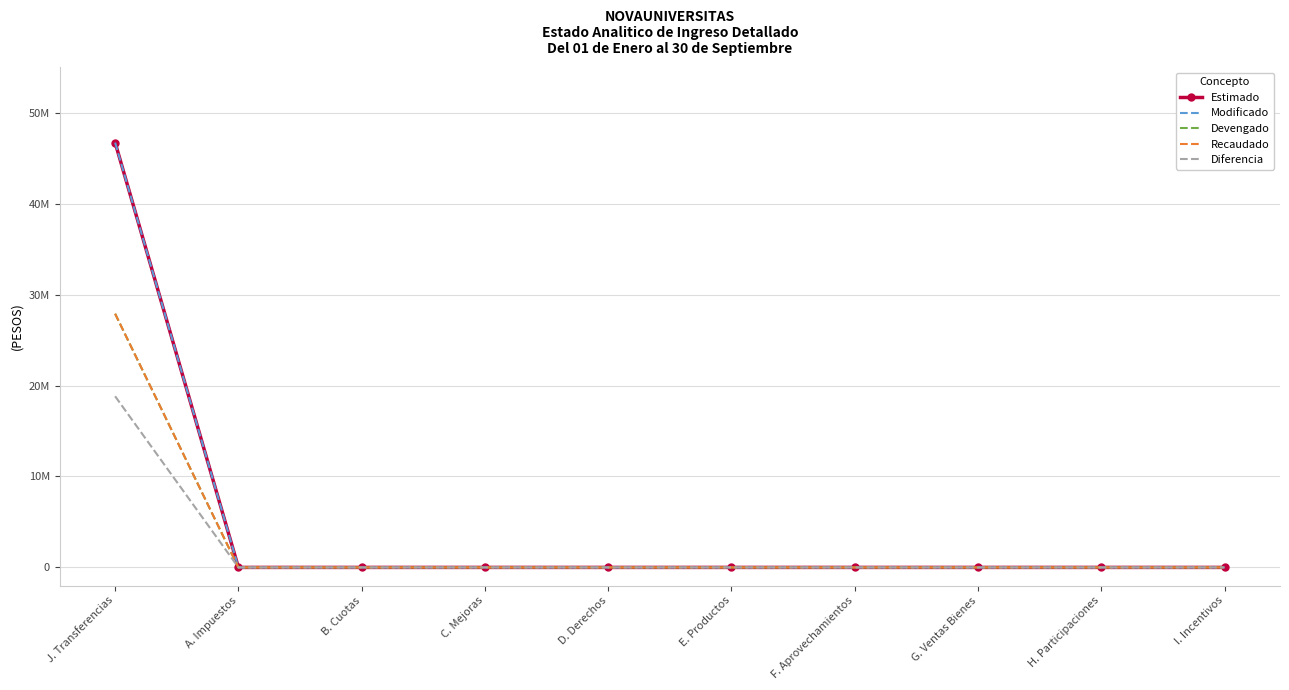

At which category is the sum across all series the highest?

J. Transferencias